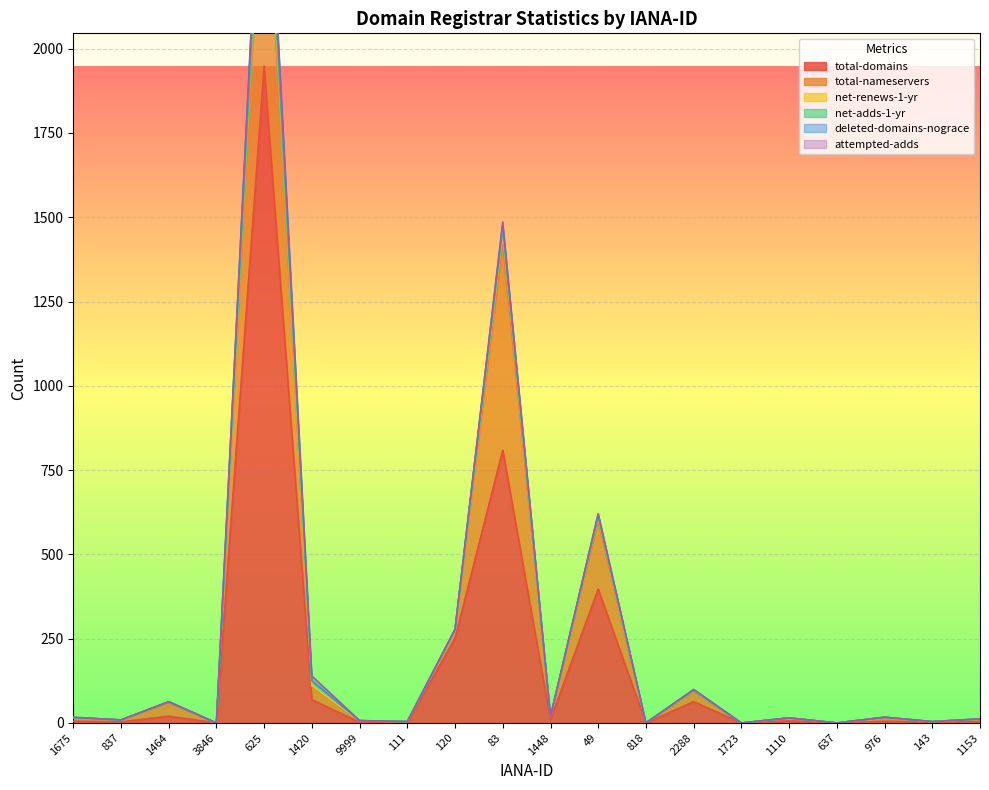

Where do deleted-domains-nograce and attempted-adds first cross each other?

625 and 1420